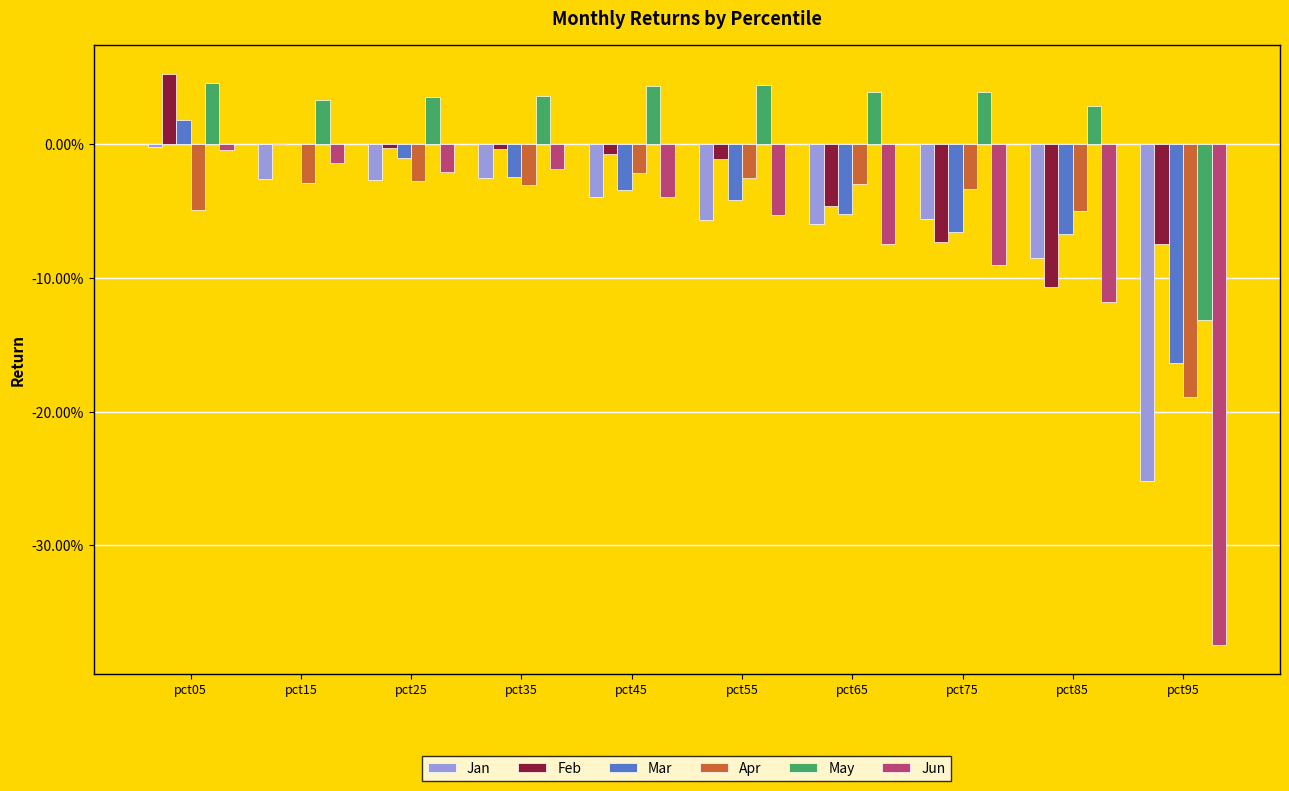

At which category does the chart reach its peak across all series?

pct05